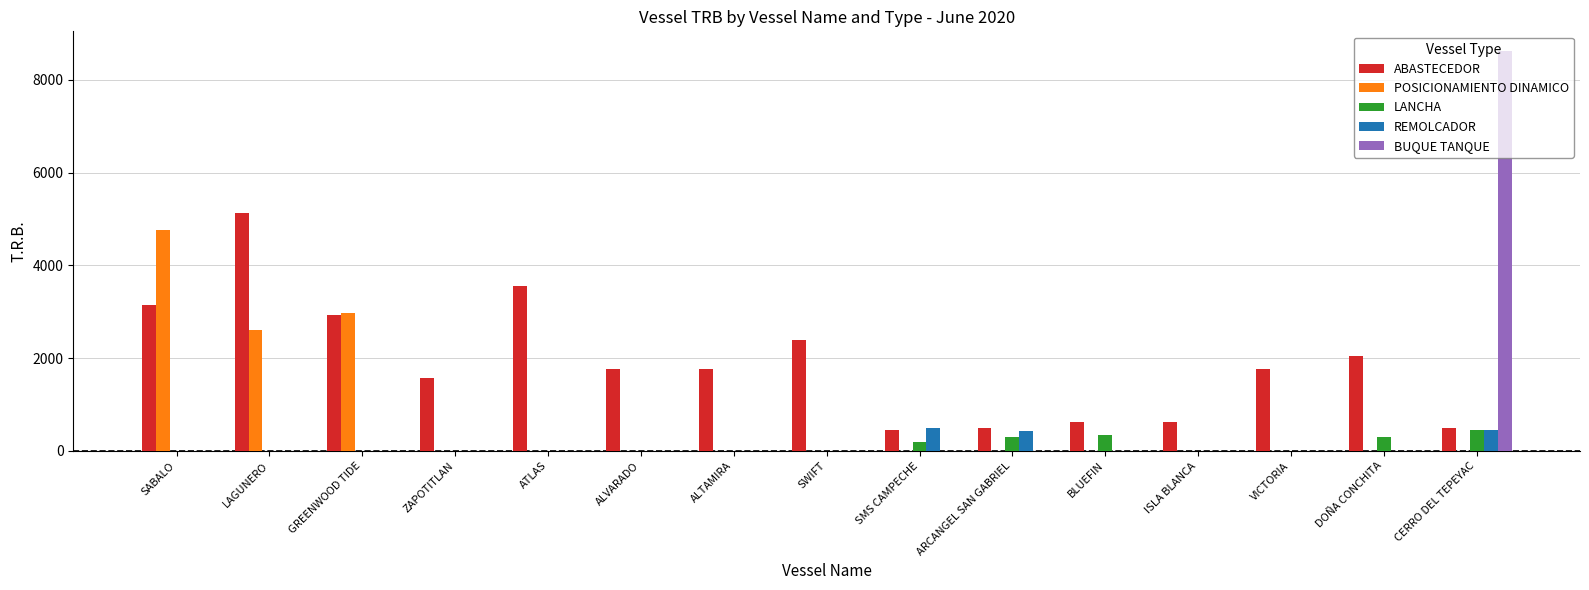

The value of ABASTECEDOR at ISLA BLANCA is 632. True or false?

True